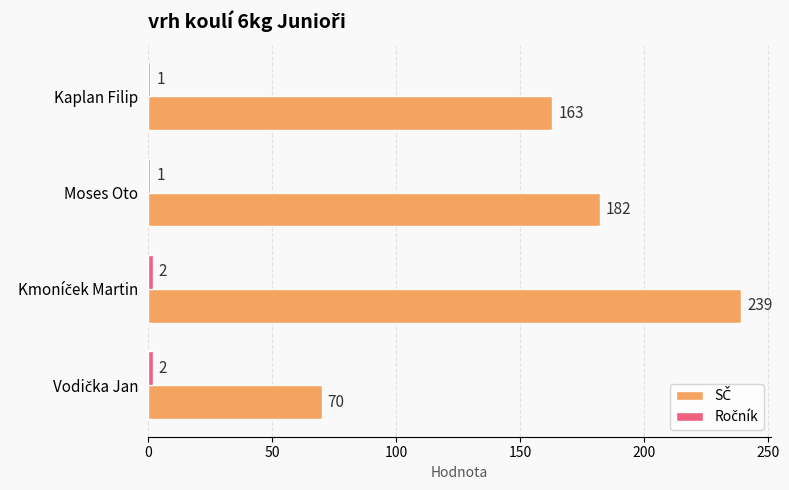

What is the spread (max minus min) of values at Moses Oto?

181